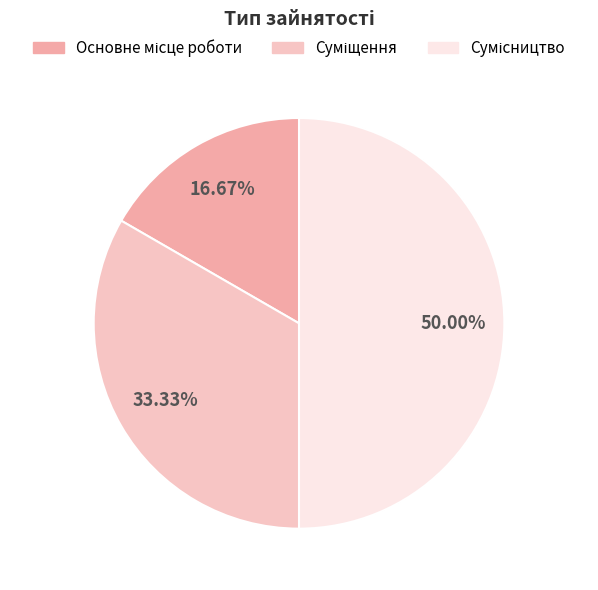

To the nearest percent, what percentage of the pie is Сумісництво?

50%